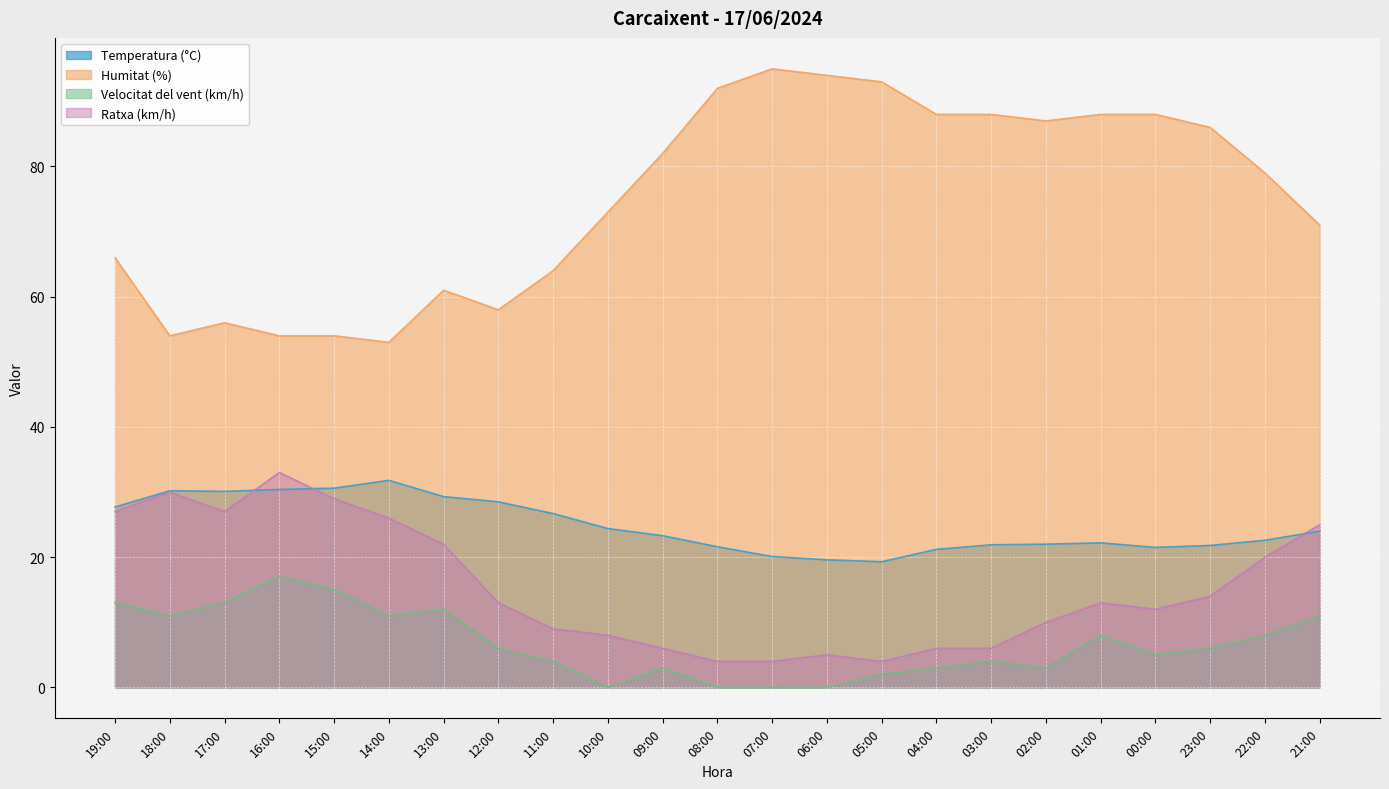

Where does the Temperatura (°C) series first go above 23?

19:00